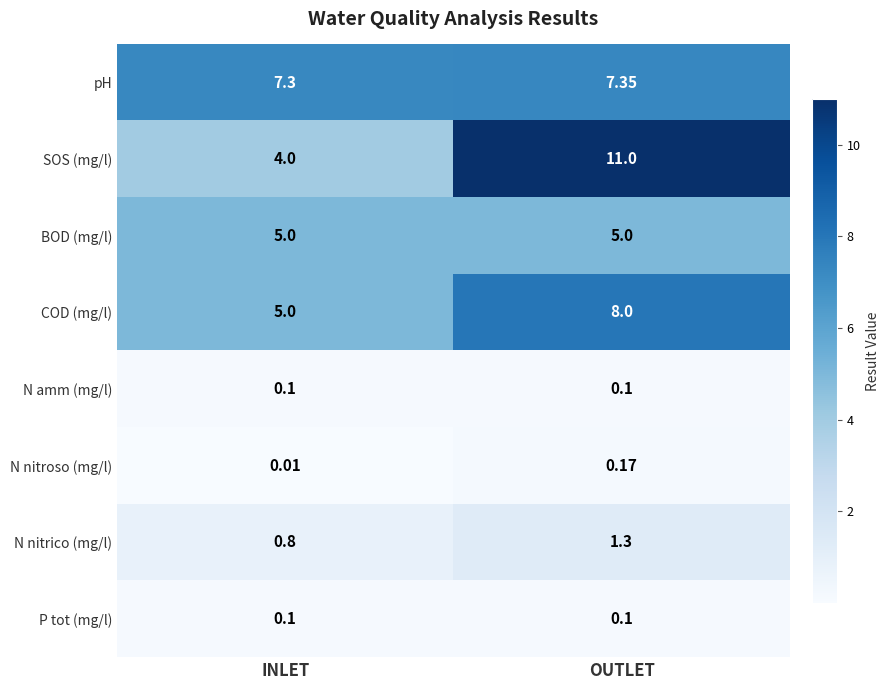

What is the spread (max minus min) of values at OUTLET?

10.9